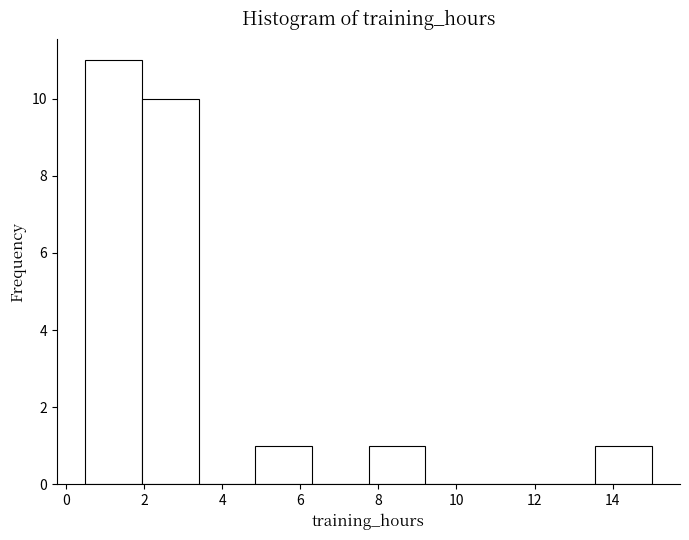

What is the height of the bar covering 0.50 to 1.95 on the x-axis? Neither the bar edges nor the heights are printed on the chart, so give them approximately, as read against the axes.

11